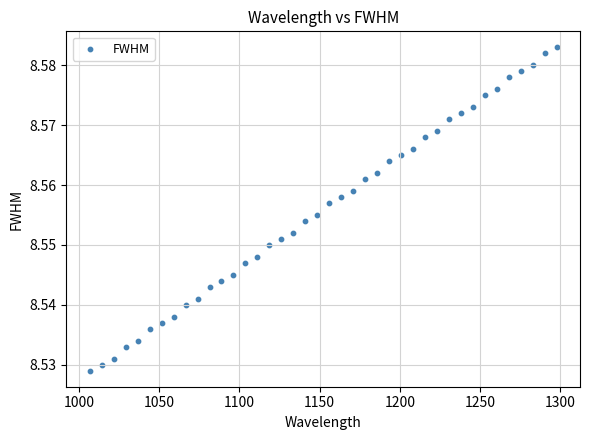

What is the range of X values (max minus min)?

290.9